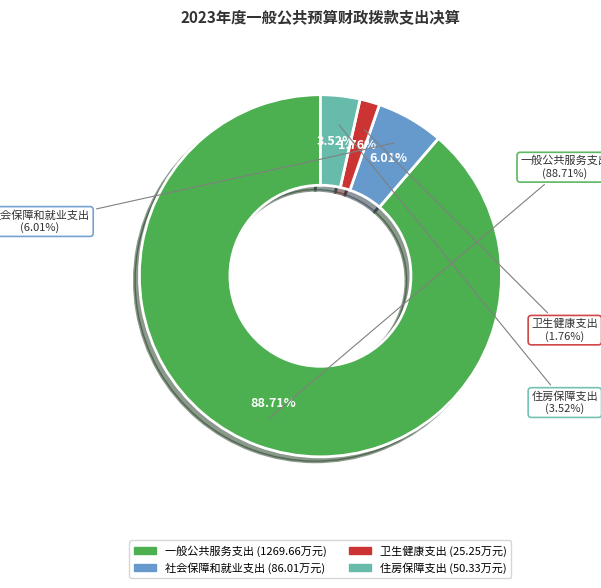

Which category accounts for the majority?

一般公共服务支出